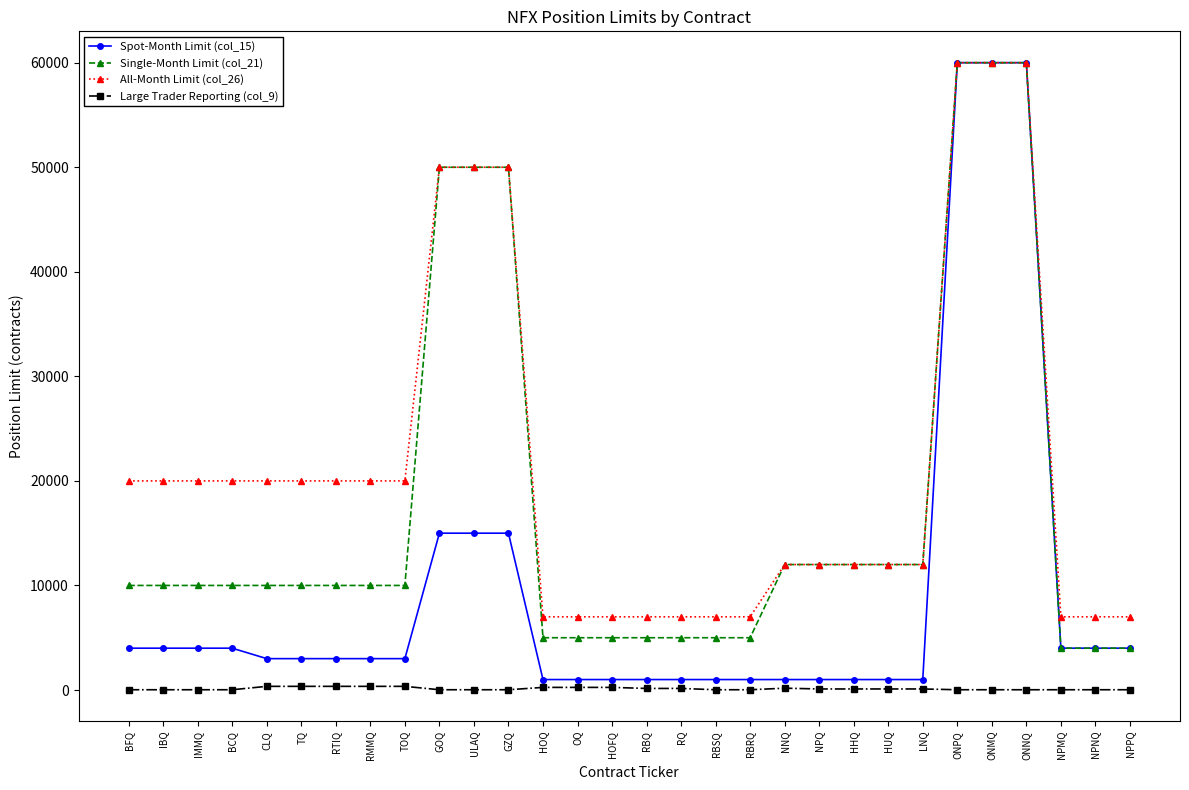

True or false: Large Trader Reporting (col_9) and Single-Month Limit (col_21) cross at least once.

False